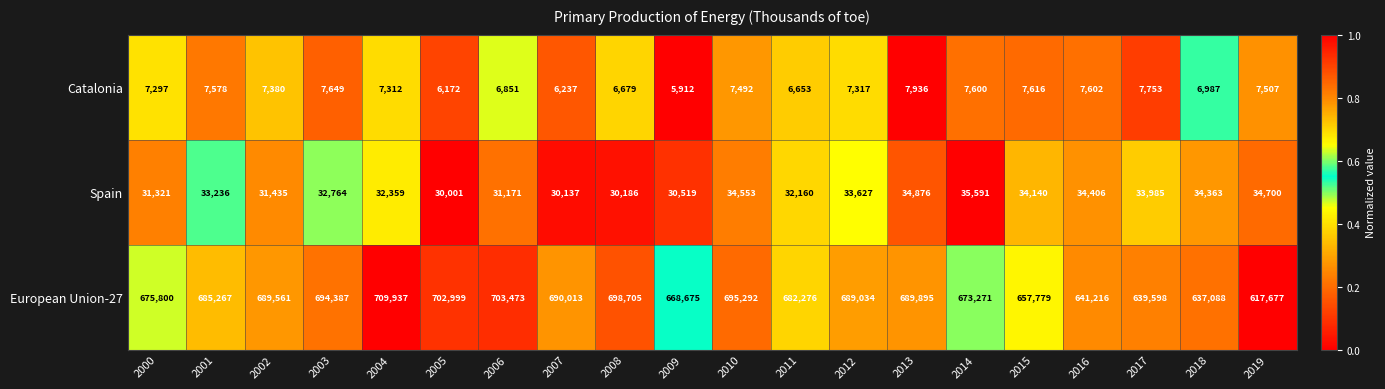

Which series has the widest spread of values?

European Union-27